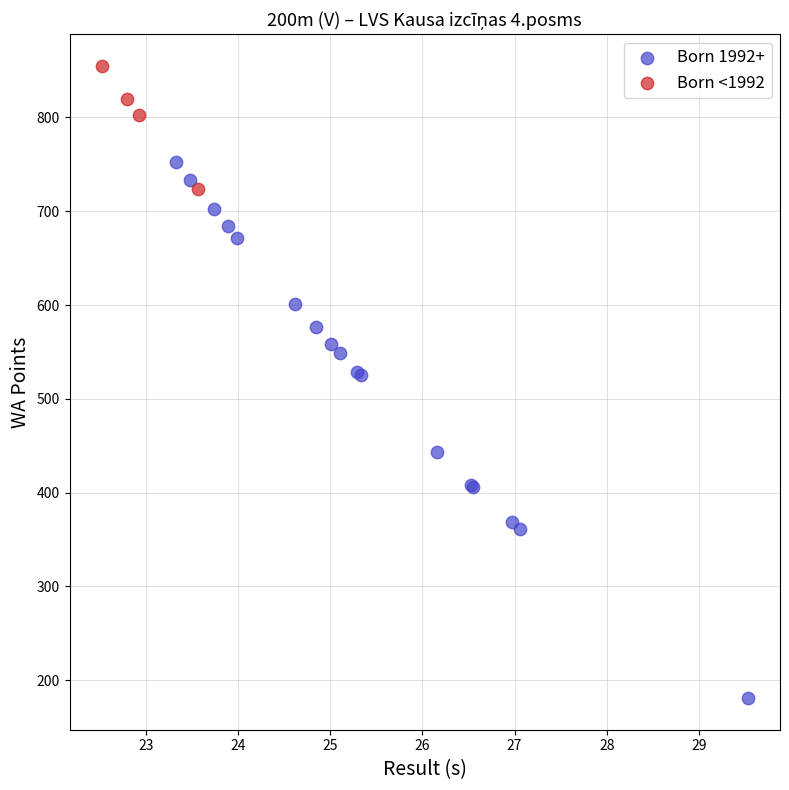

What are all the series names shown in the legend?

Born 1992+, Born <1992